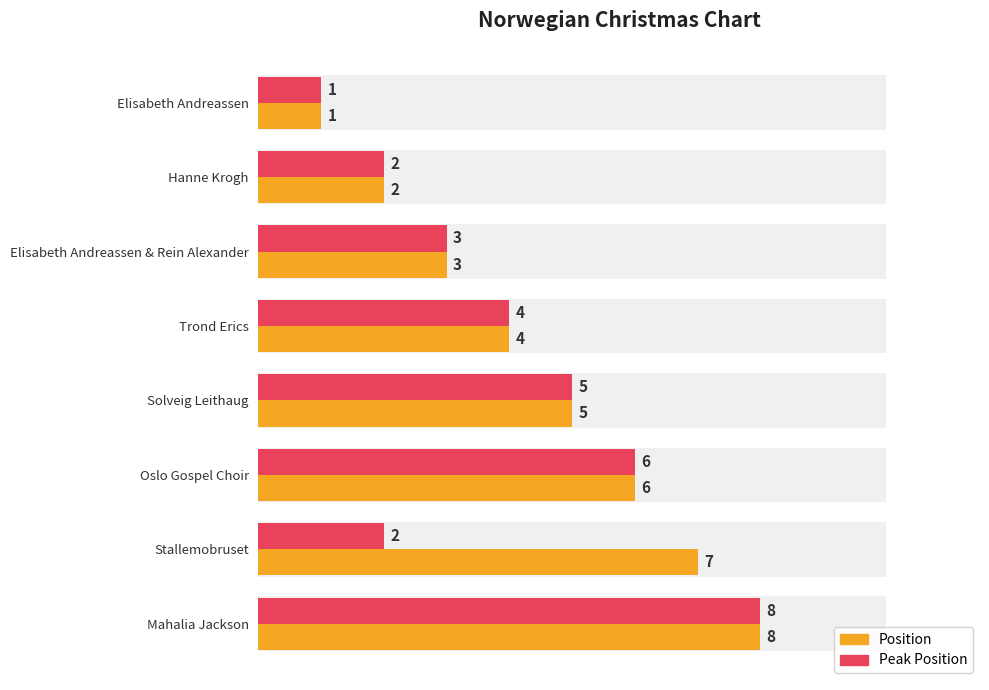

What is the maximum value shown in the chart?

8